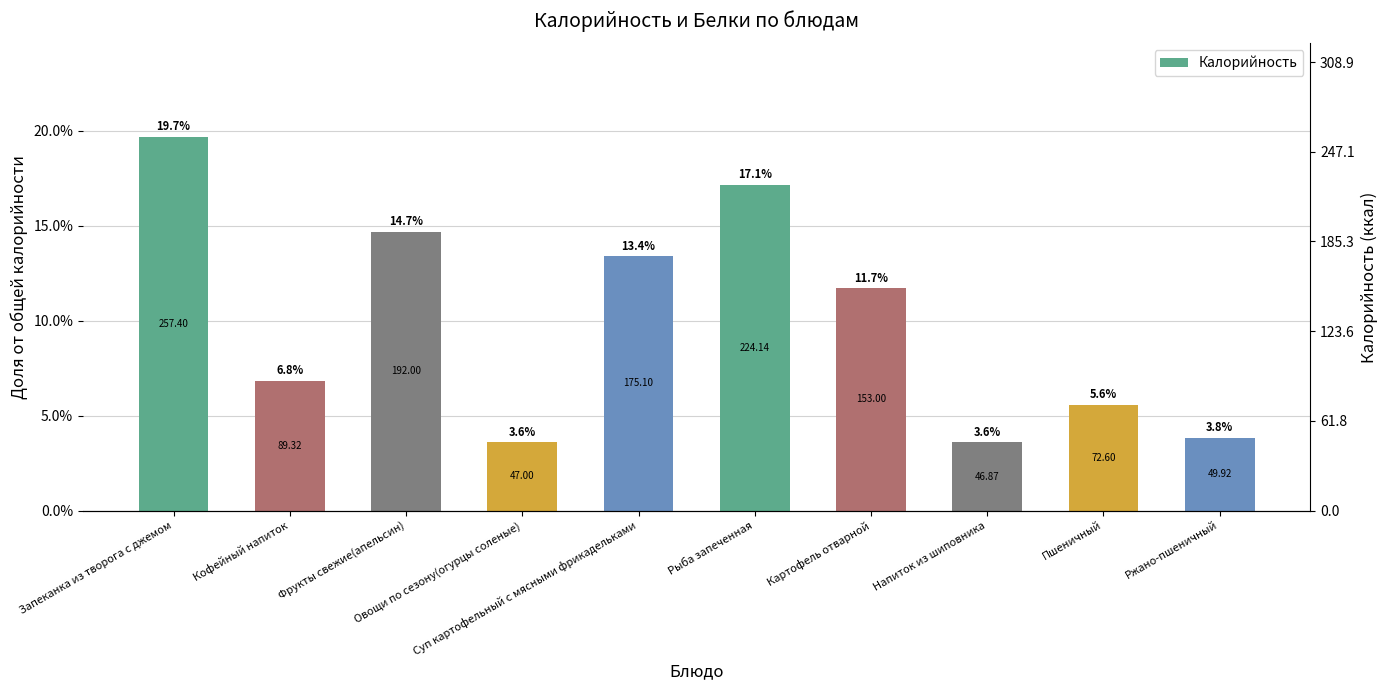

Count the number of data series in this chart.

1